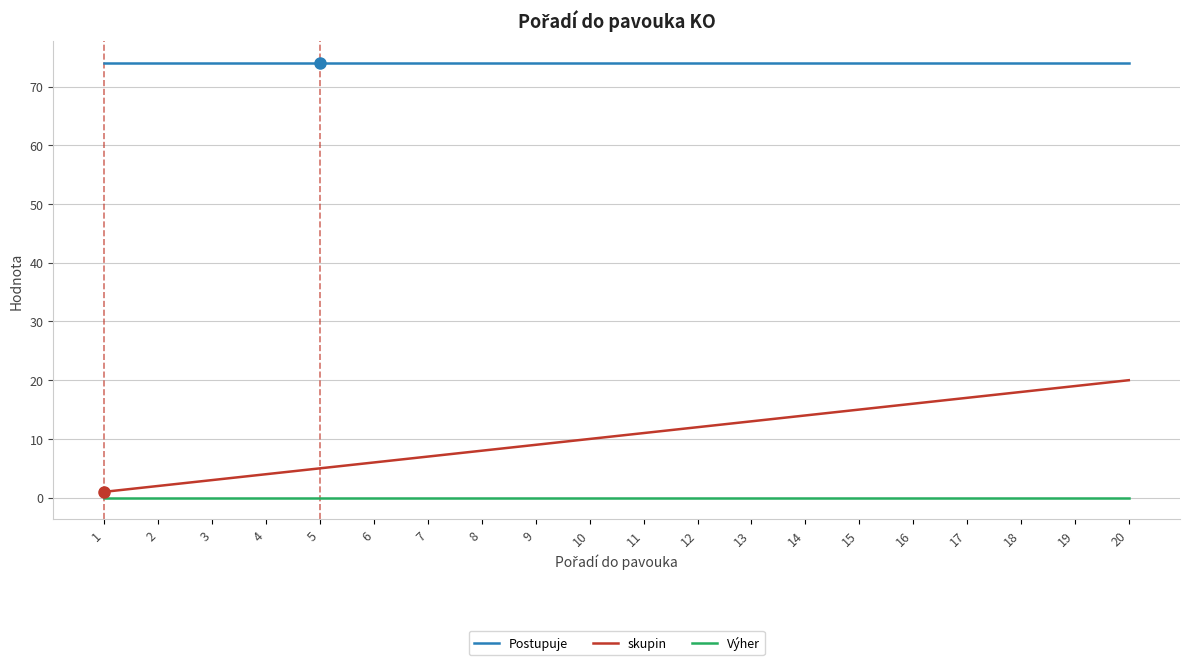

True or false: skupin has more than 0 interior local peaks.

False